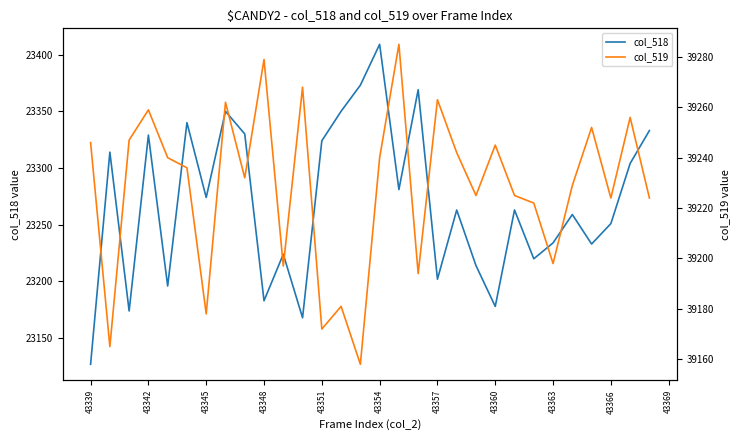

How many distinct data groups are displayed?

2